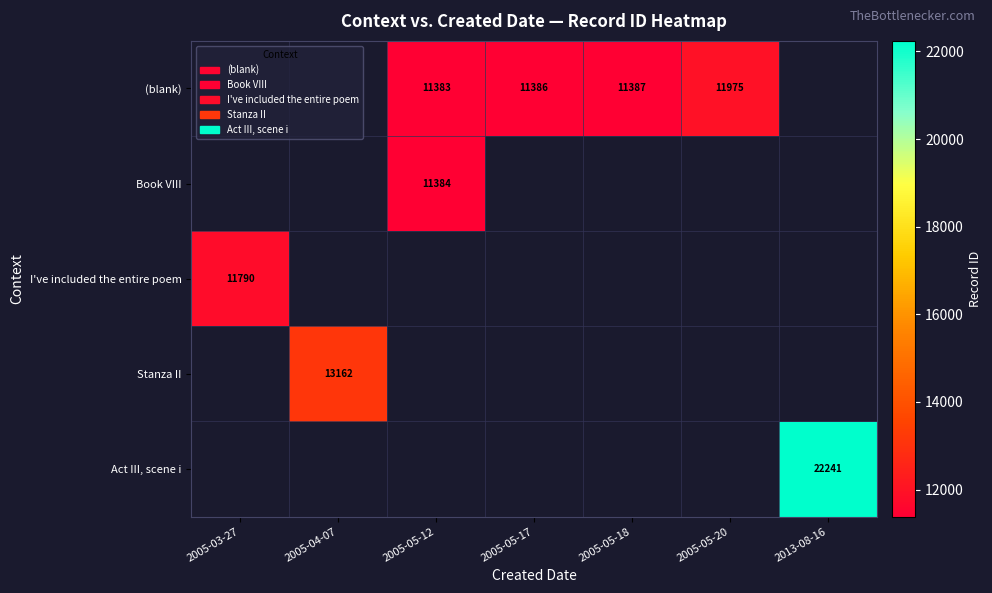

Is it true that Stanza II equals 13162 at 2005-04-07?

True